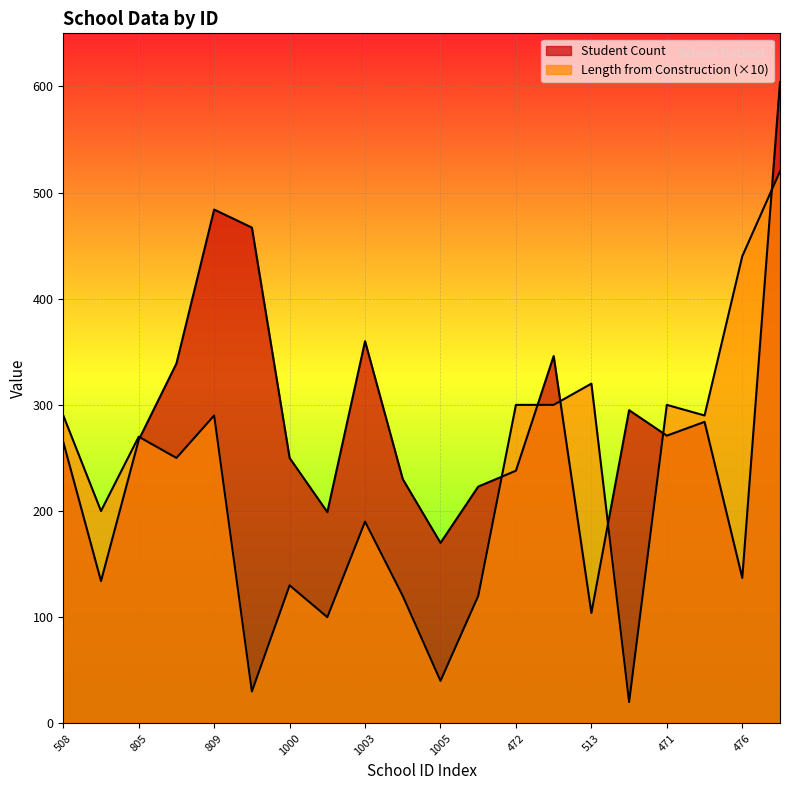

At which category does the chart reach its peak across all series?

477